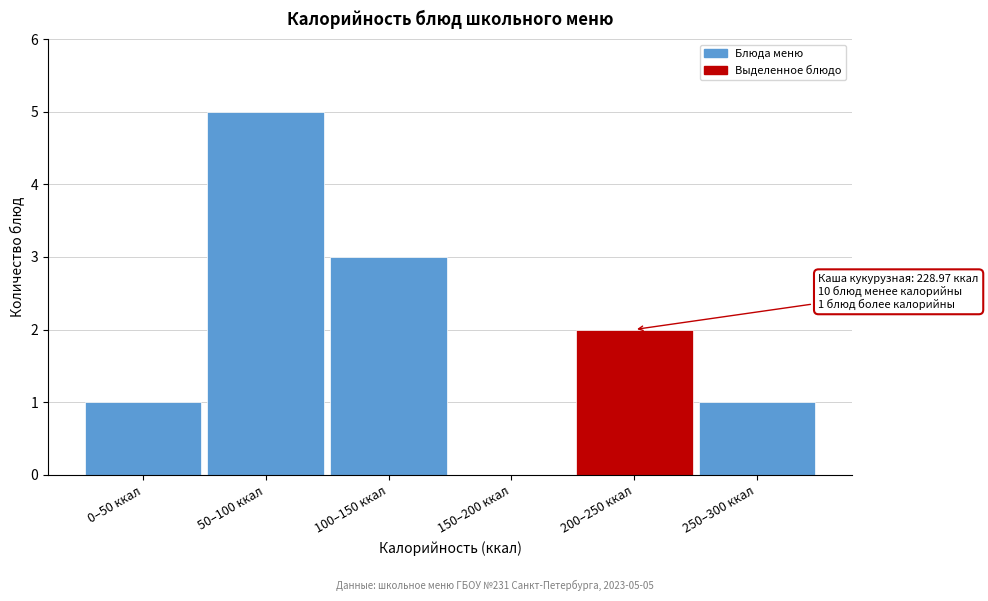

Reading left to right, transcribe all the data shown in this chart.

0–50 ккал=1	50–100 ккал=5	100–150 ккал=3	150–200 ккал=0	200–250 ккал=2	250–300 ккал=1